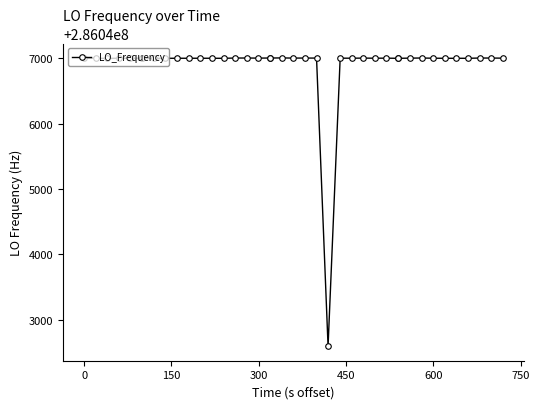

What is the difference between the maximum and minimum values?

4407.5